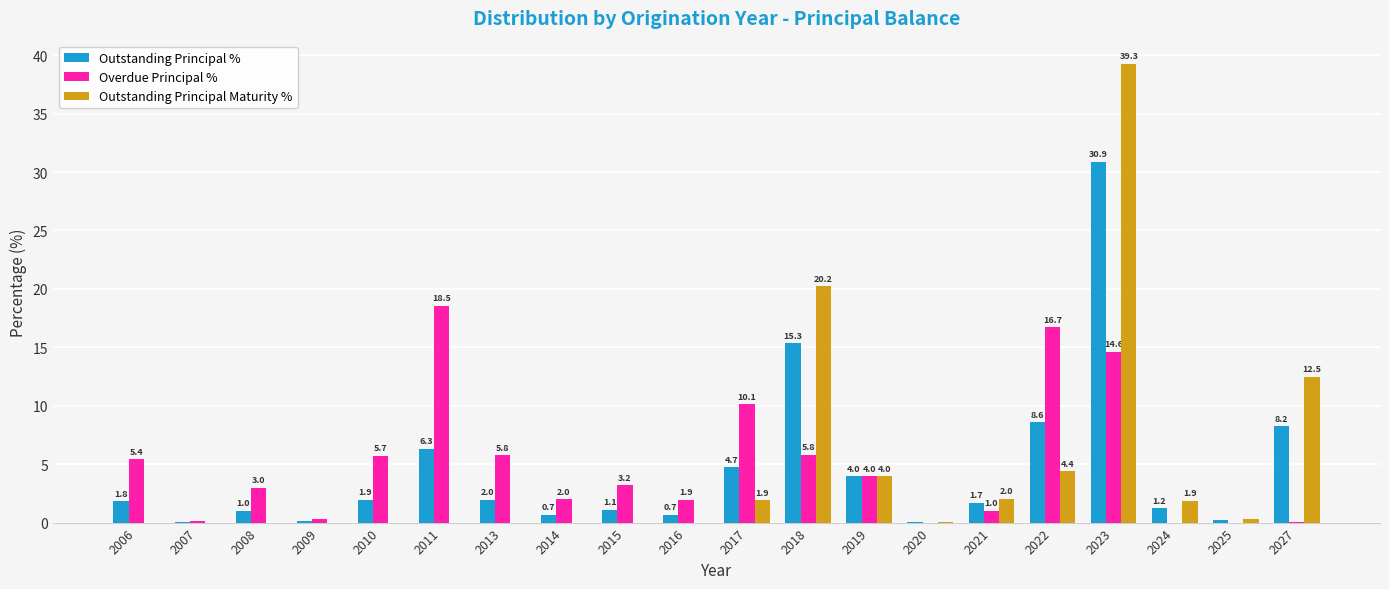

Where does the Outstanding Principal % series first go above 1?

2006